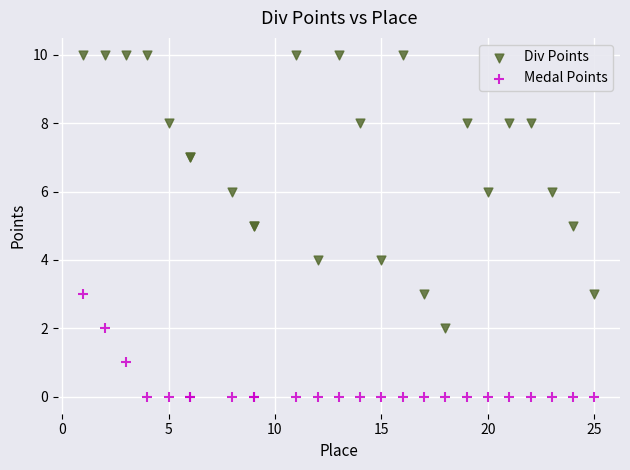

Which series has the largest Y range (max minus min)?

Div Points